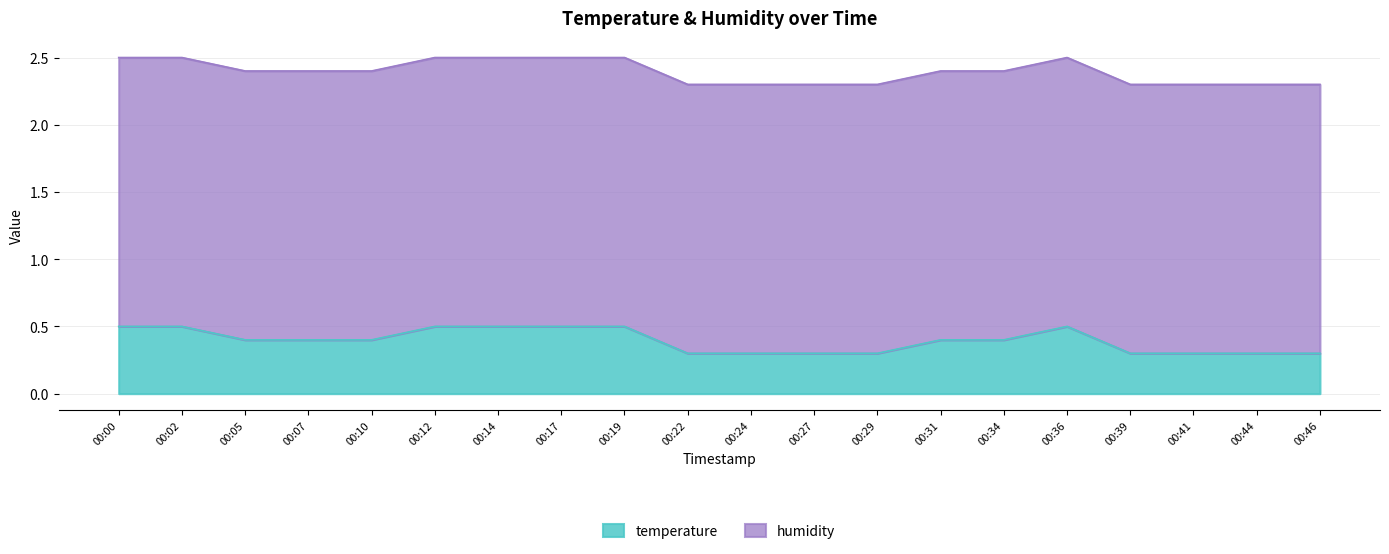

Rank the categories by value from highest to lowest.

00:00, 00:02, 00:12, 00:14, 00:17, 00:19, 00:36, 00:05, 00:07, 00:10, 00:31, 00:34, 00:22, 00:24, 00:27, 00:29, 00:39, 00:41, 00:44, 00:46